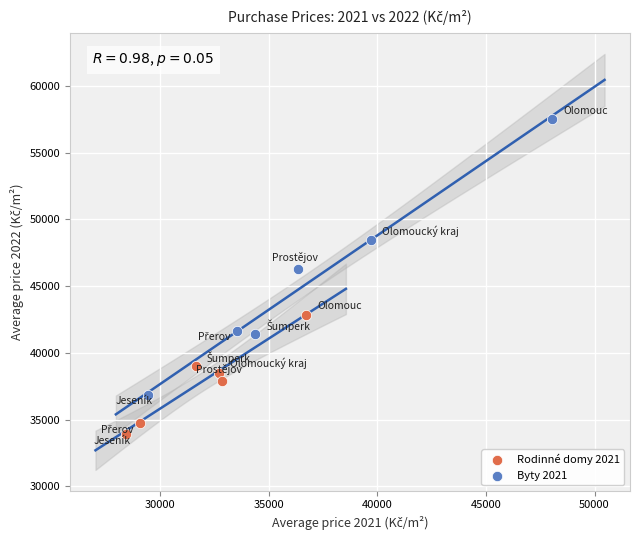

Which series has the widest spread of Y values?

Byty 2021